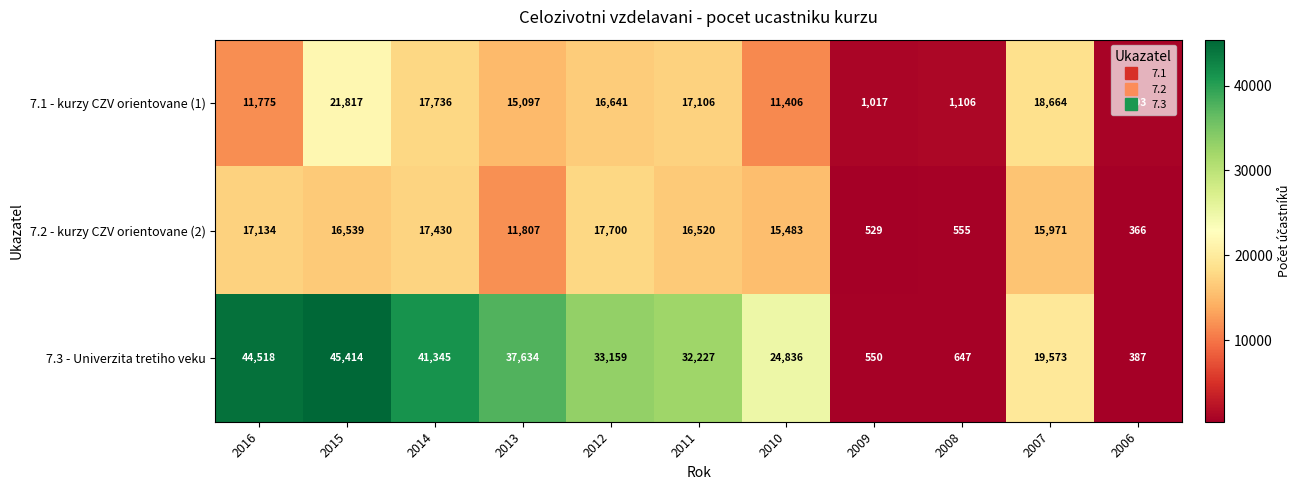

What is the difference between the 7.1 - kurzy CZV orientovane (1) values at 2008 and 2015?

20711